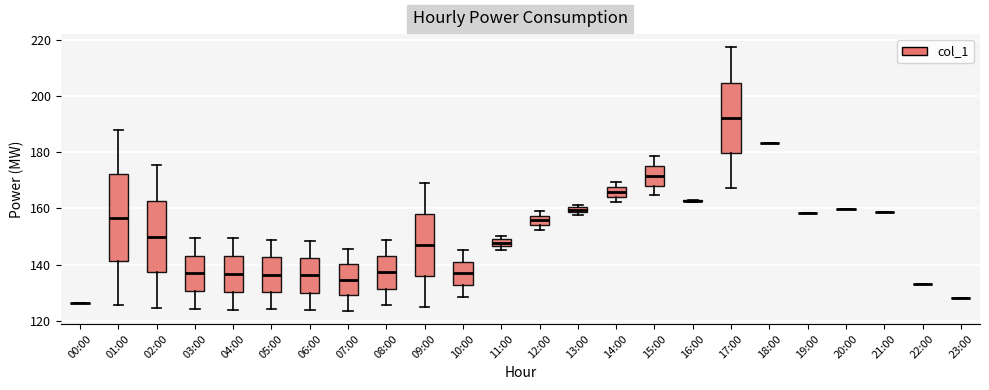

Which box is the tallest, from its lower edge to its upper edge?

01:00